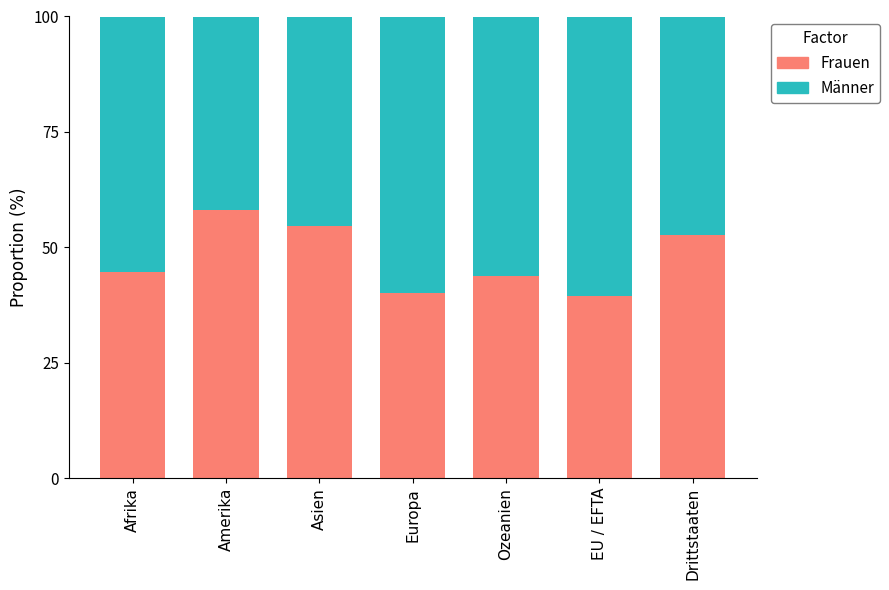

Which category has the highest value in the Frauen series?

Amerika